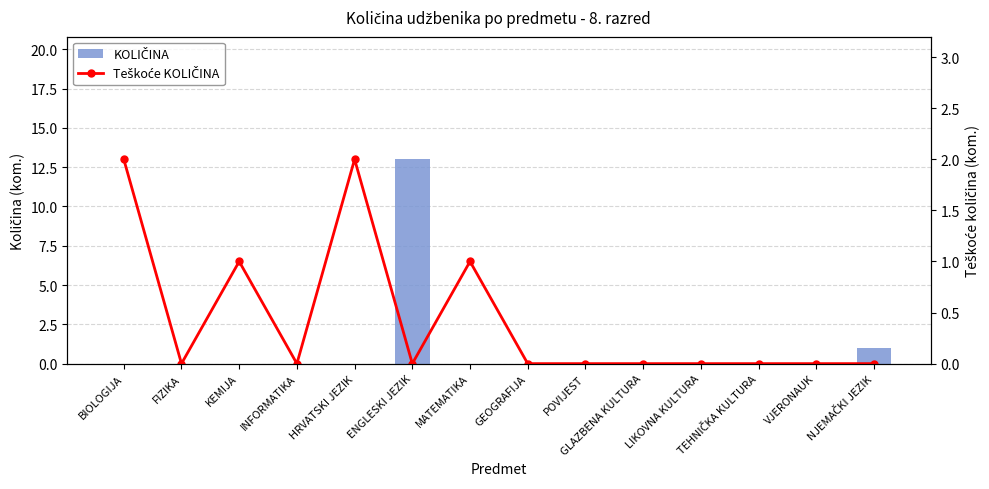

What is the sum of all KOLIČINA values?

14